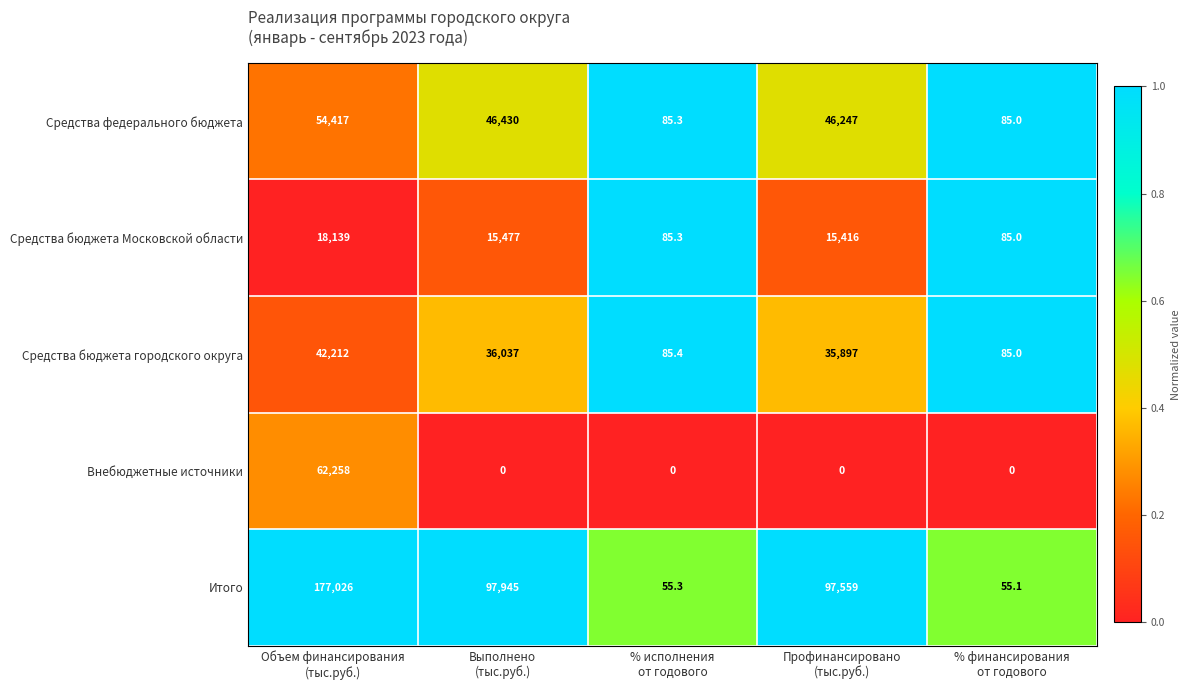

At how many categories does at least one series exceed 96490?

3